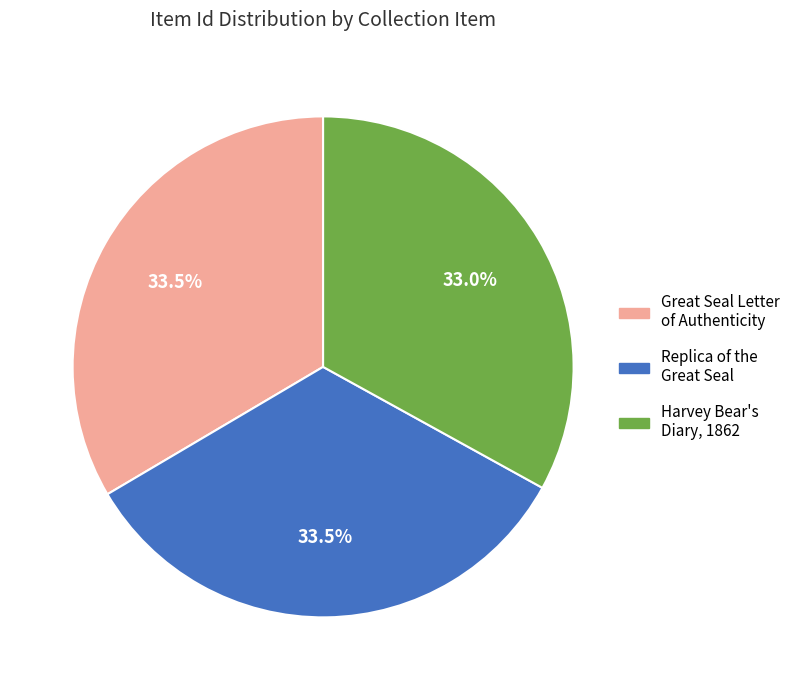

Does any single category account for the majority?

No